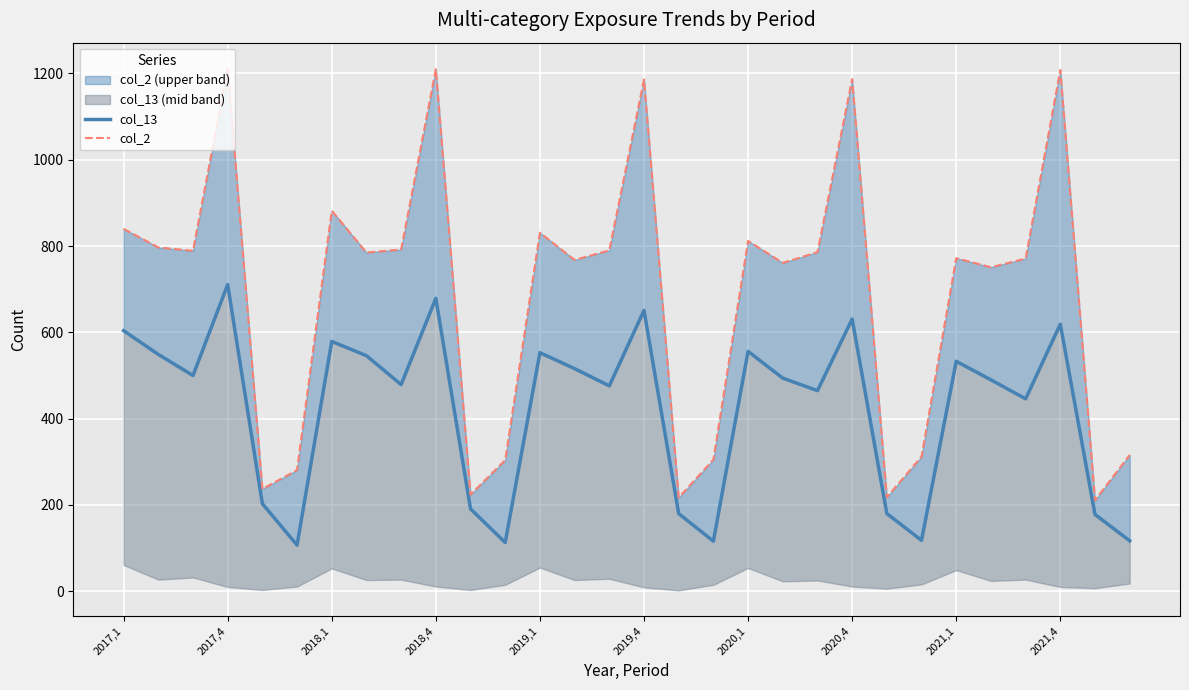

Read the col_2 value at 2021,4, to the nearest 50.

1200